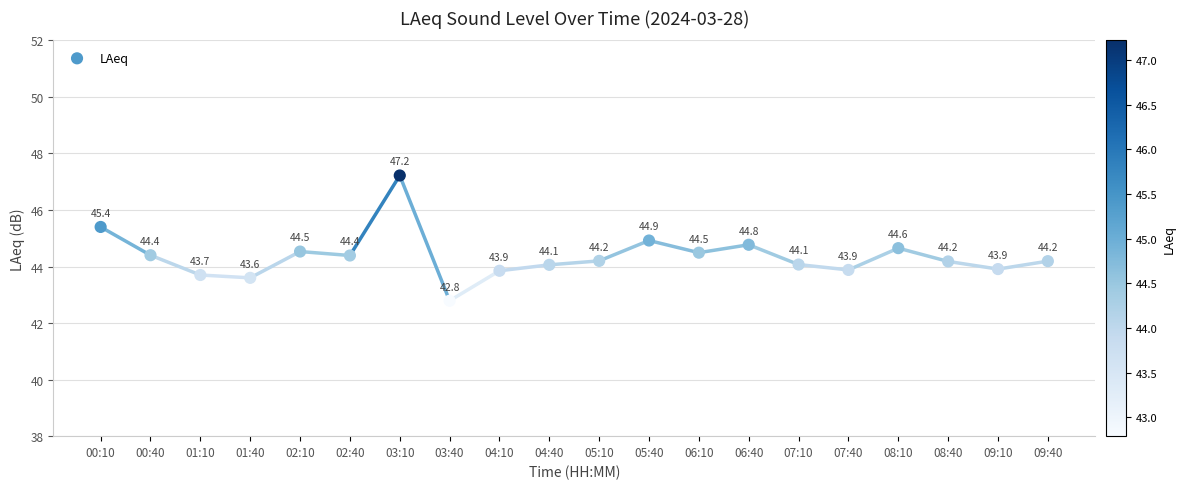

What is the range of Y values (max minus min)?

4.4